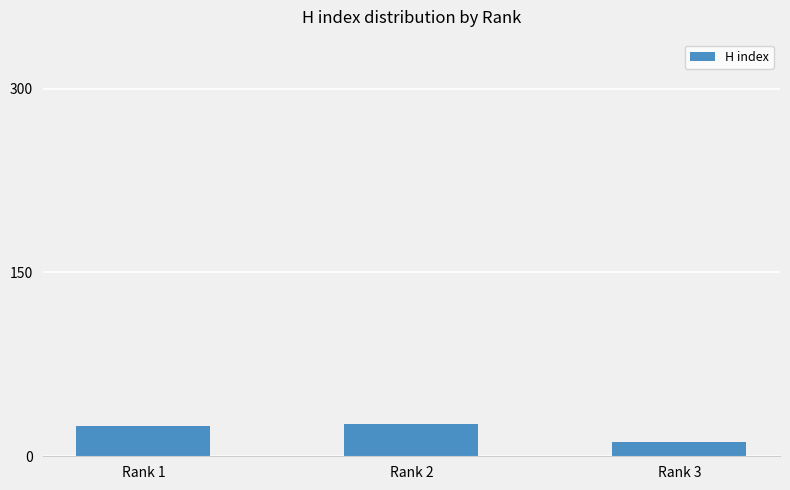

What is the value of the 1st bar from the left?

25